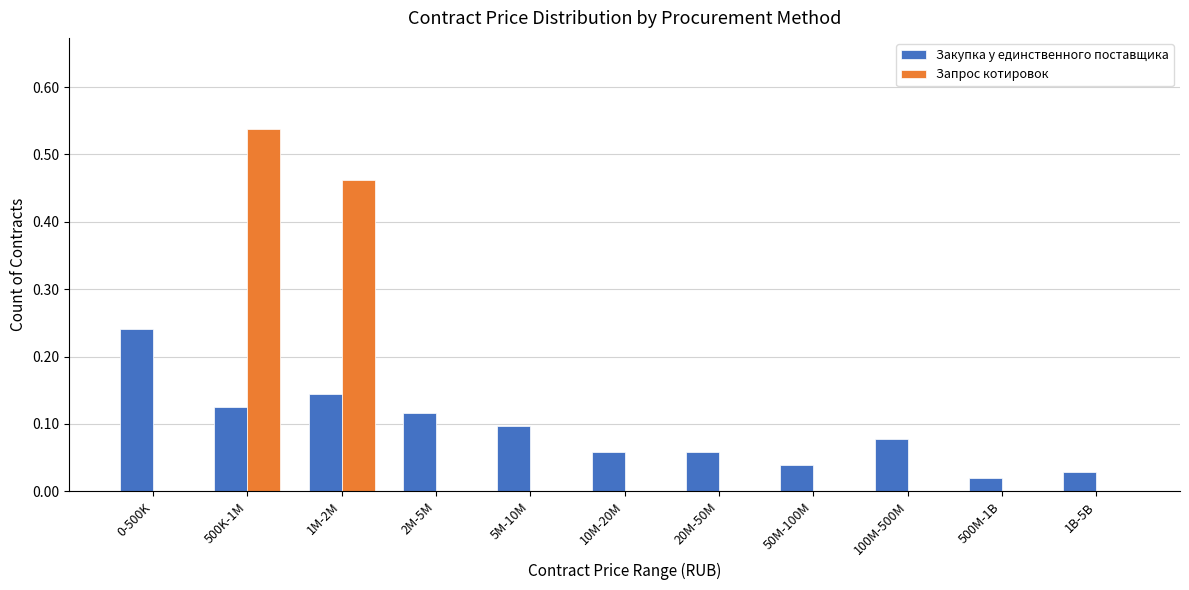

Which label corresponds to the largest value in the chart?

500K-1M